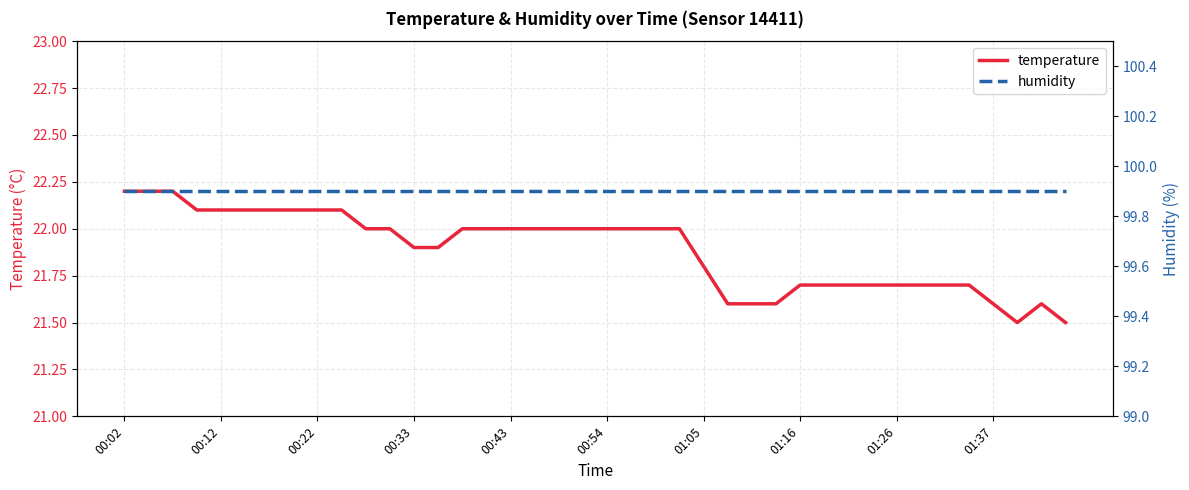

True or false: humidity and temperature intersect in this chart.

False